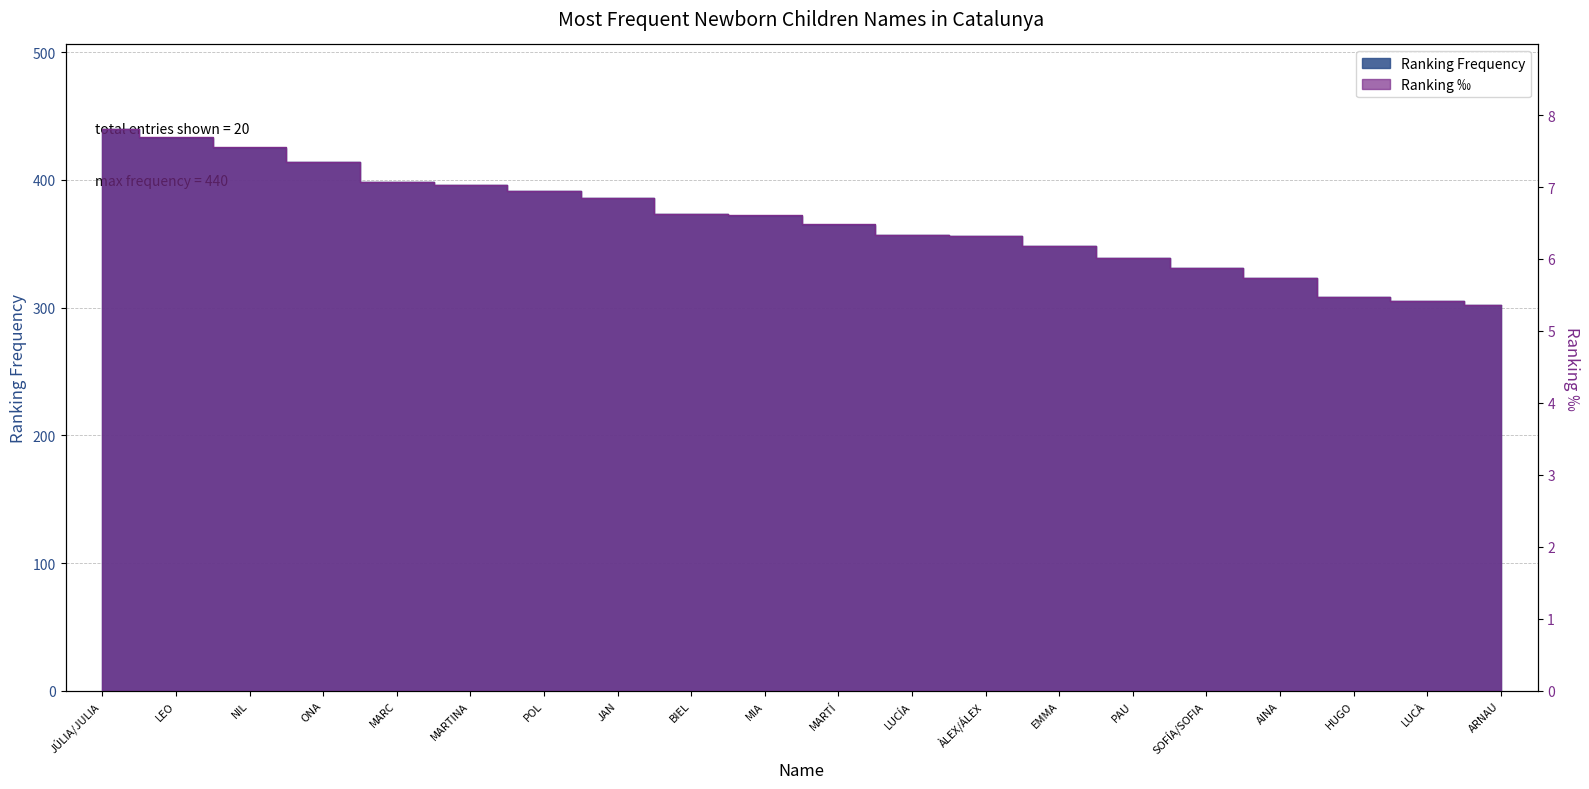

What is the average value of the Ranking ‰ series?

6.5